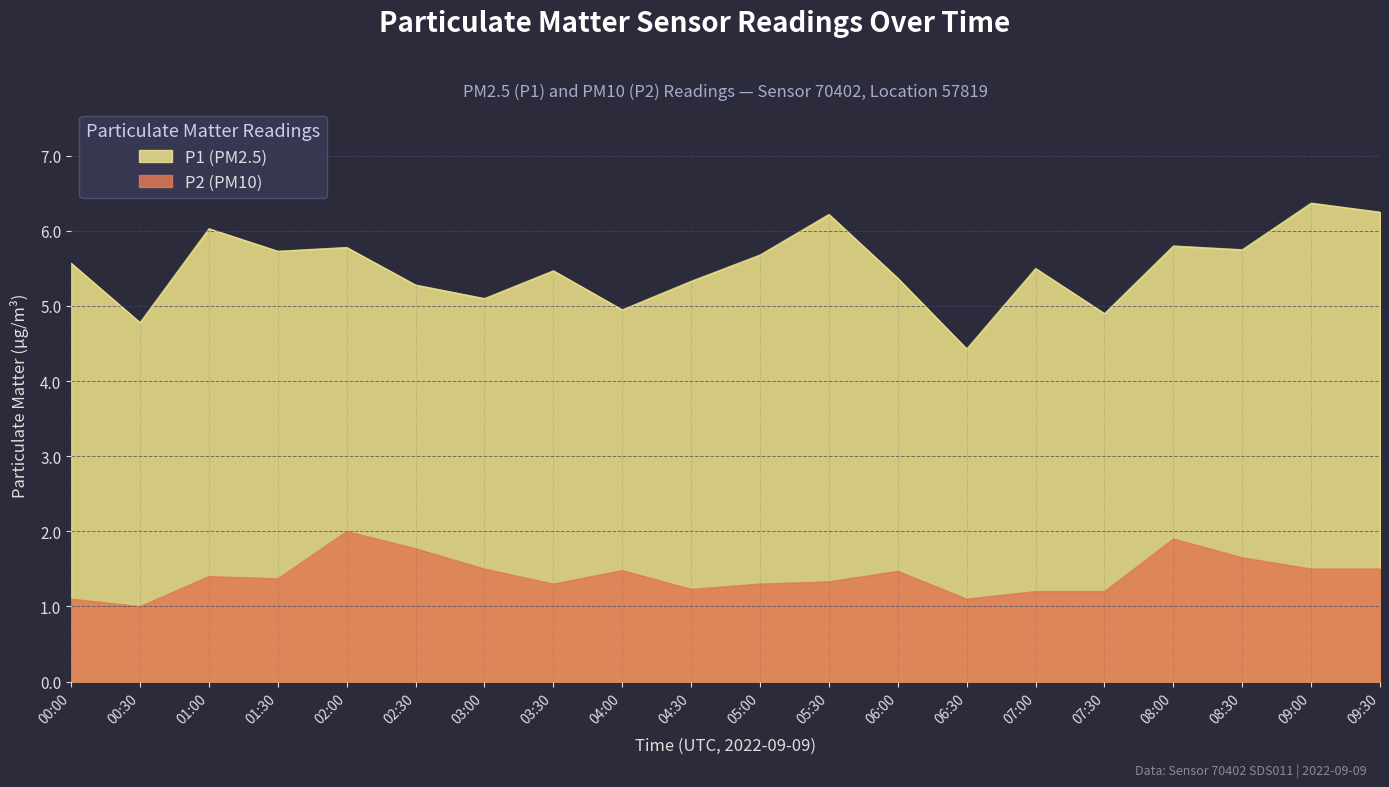

What is the sum of all P1 values?

110.3